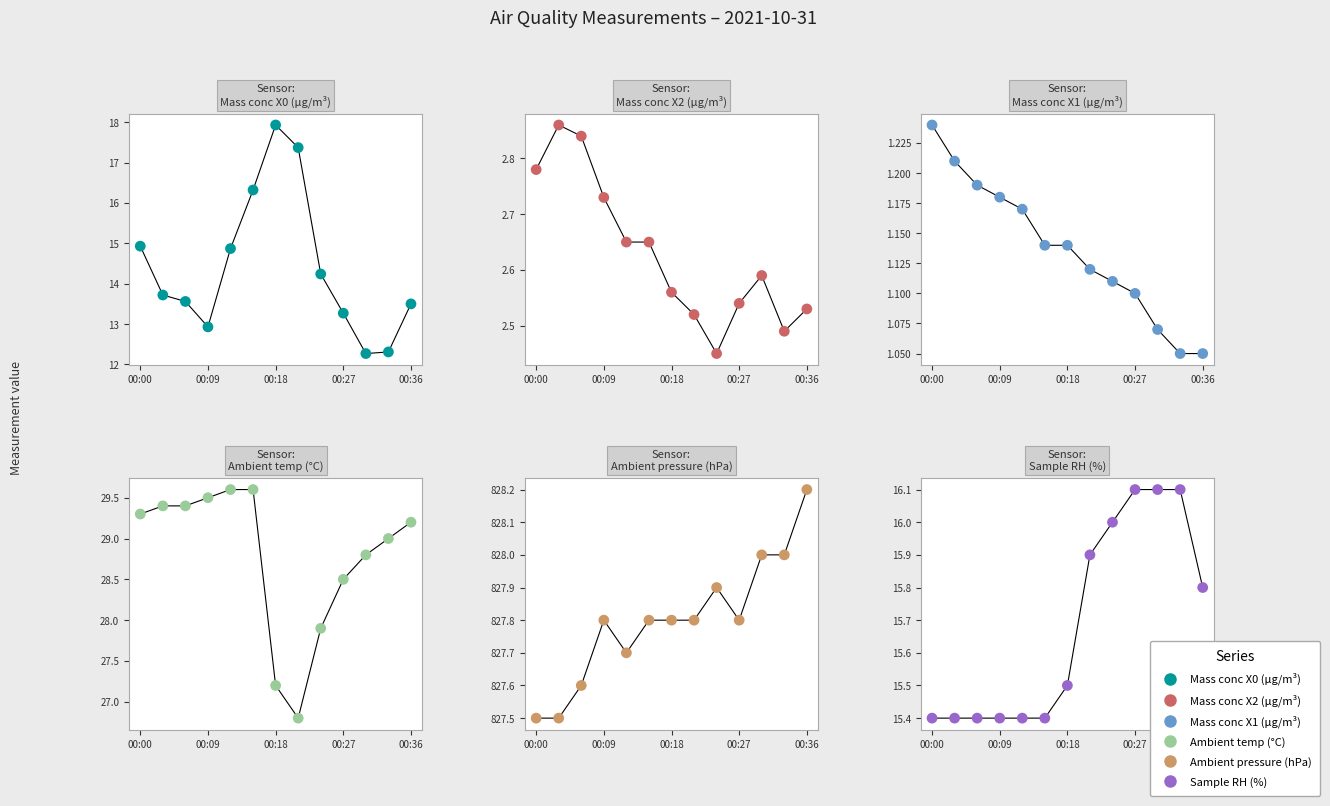

What are all the series names shown in the legend?

Mass conc X0 (μg/m³), Mass conc X2 (μg/m³), Mass conc X1 (μg/m³), Ambient temp (°C), Ambient pressure (hPa), Sample RH (%)